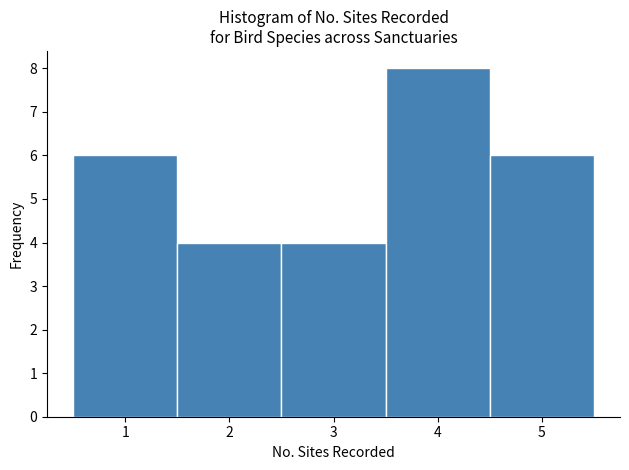

What is the height of the bar covering 0.5 to 1.5 on the x-axis? The values are not printed on the chart, so give them approximately, as read against the axis.

6